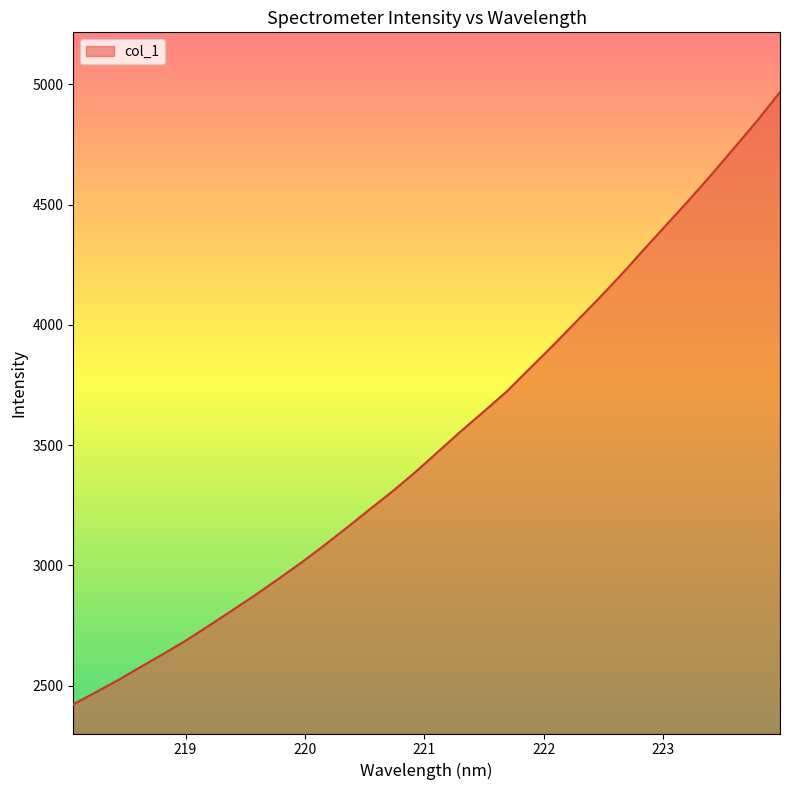

What is the smallest value displayed?

2422.6